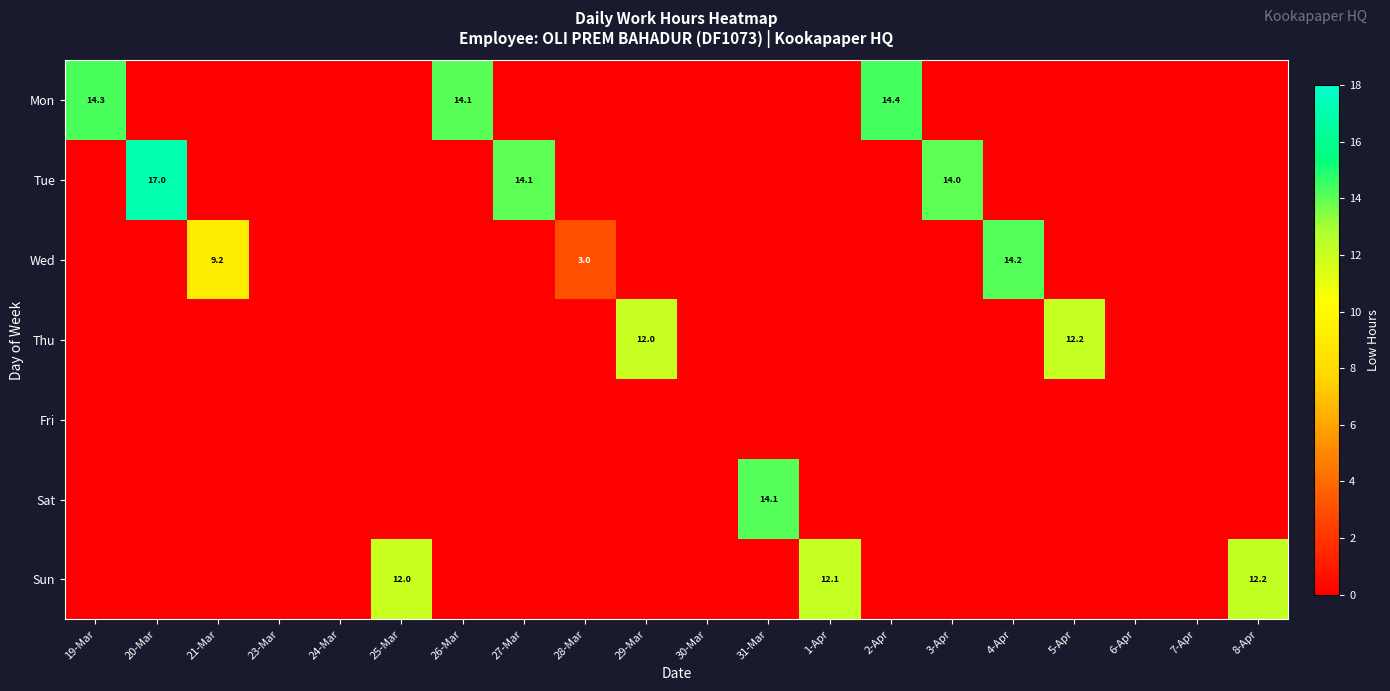

The value of Thu at 29-Mar is 5.4. True or false?

False